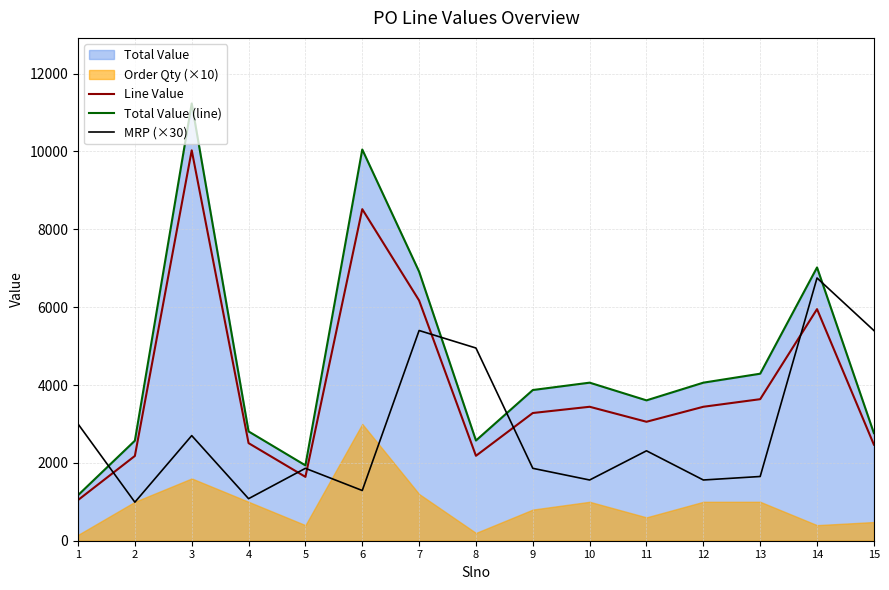

How many data points in MRP (×30) are less than 1860?

6